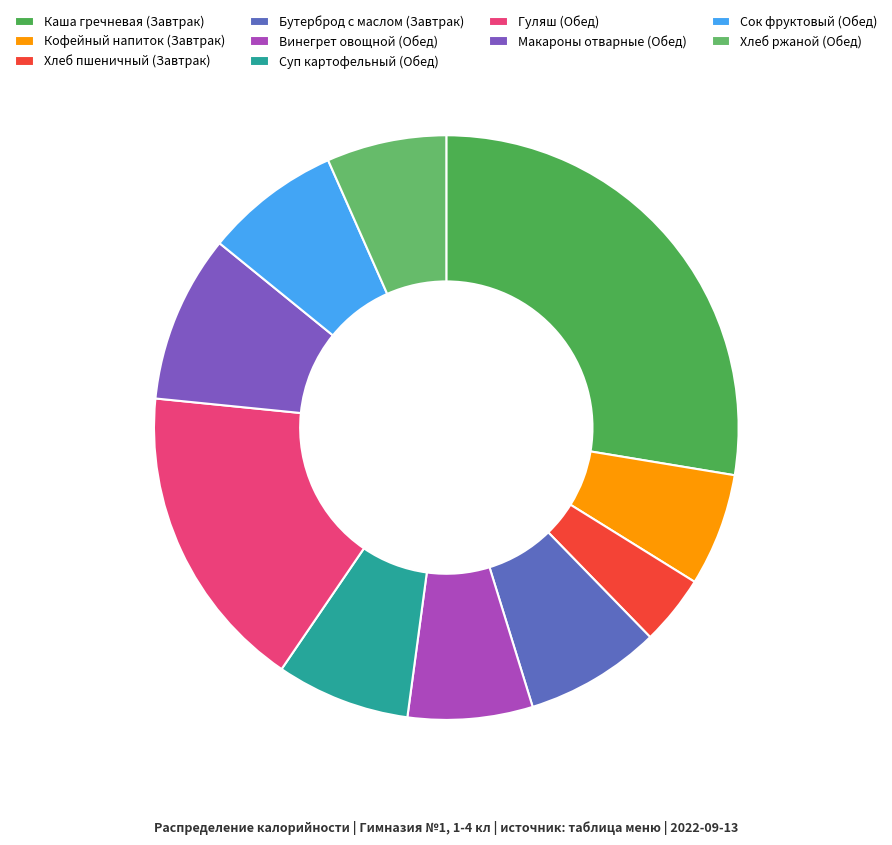

How many slices are in this pie chart?

10